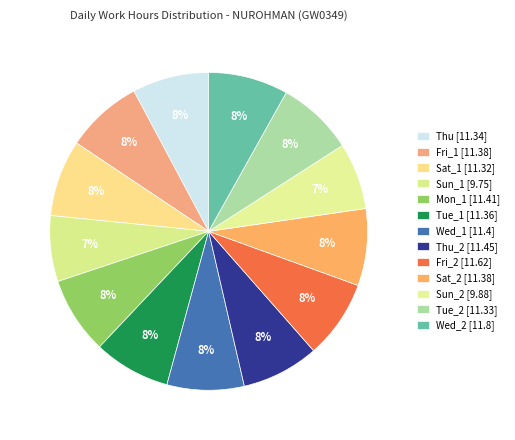

Is there a majority slice in this chart?

No